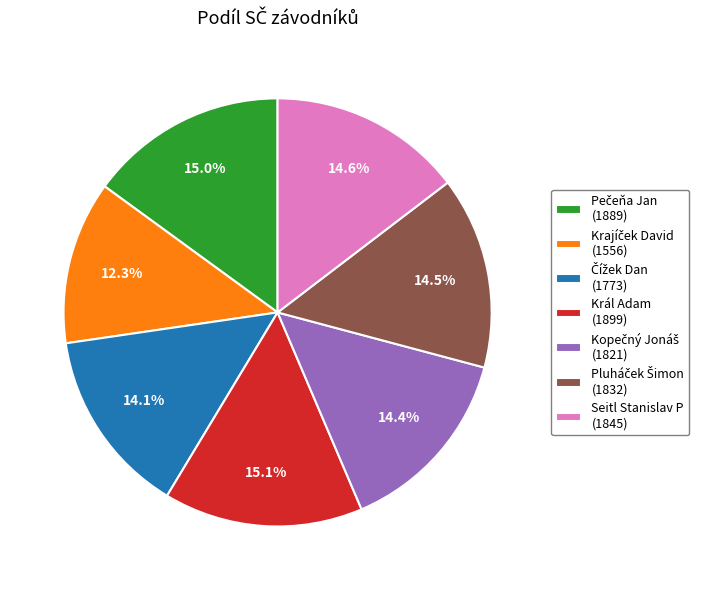

Is it true that Král Adam is 1% of the pie?

False